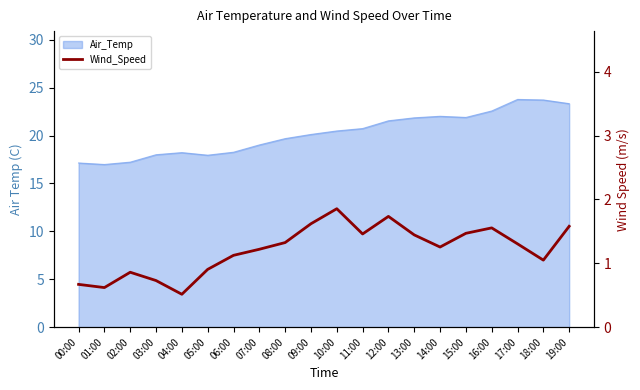

Reading left to right, transcribe all the data shown in this chart.

00:00=0.7	01:00=0.6	02:00=0.9	03:00=0.7	04:00=0.5	05:00=0.9	06:00=1.1	07:00=1.2	08:00=1.3	09:00=1.6	10:00=1.9	11:00=1.5	12:00=1.7	13:00=1.4	14:00=1.3	15:00=1.5	16:00=1.6	17:00=1.3	18:00=1.1	19:00=1.6